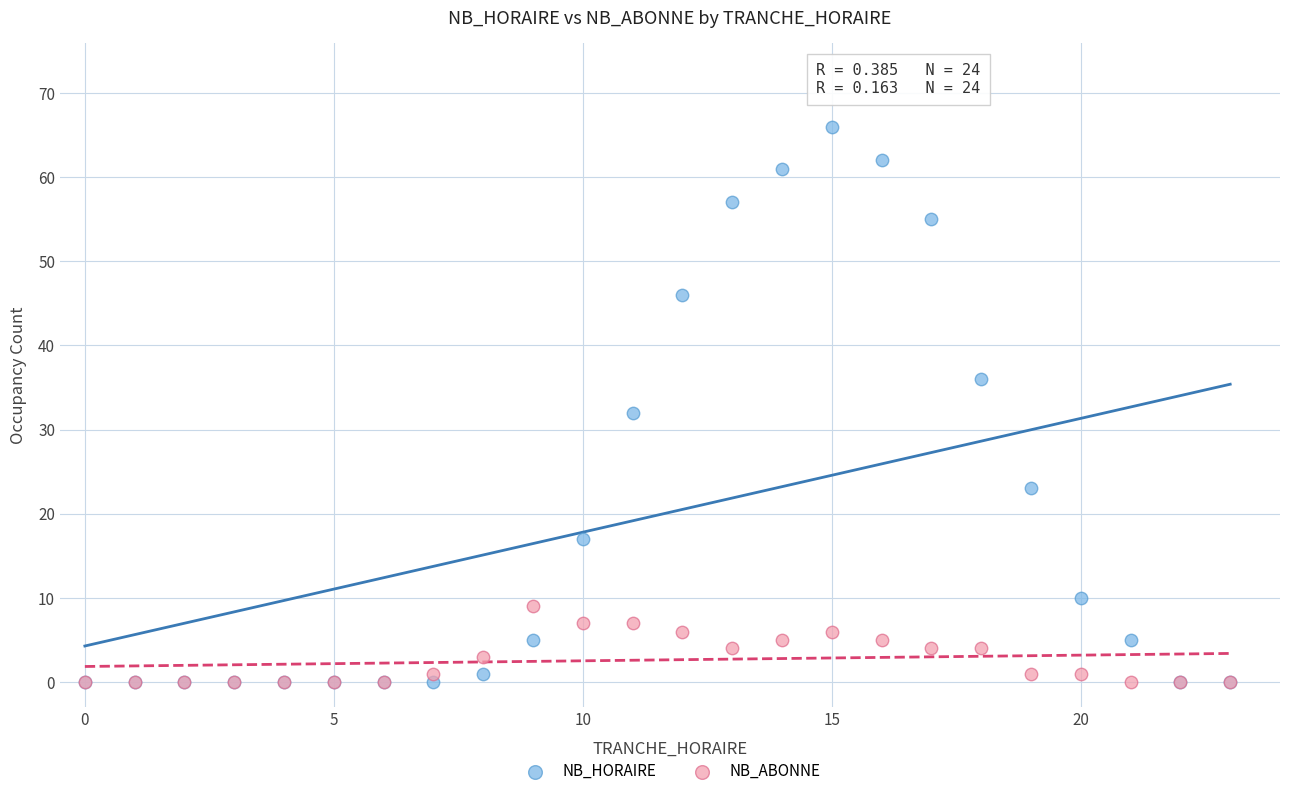

Which series has the largest Y range (max minus min)?

NB_HORAIRE